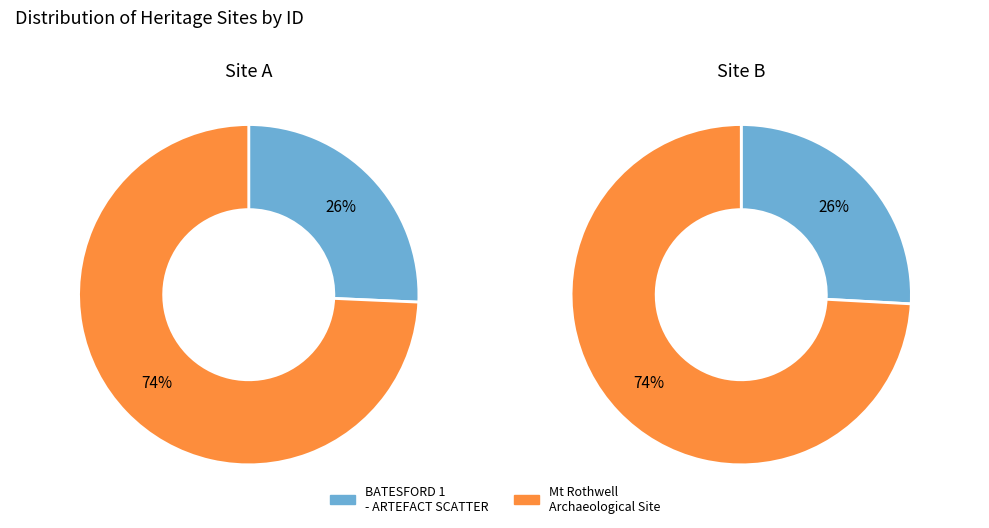

To the nearest percent, what portion does Mt Rothwell Archaeological Site represent?

74%